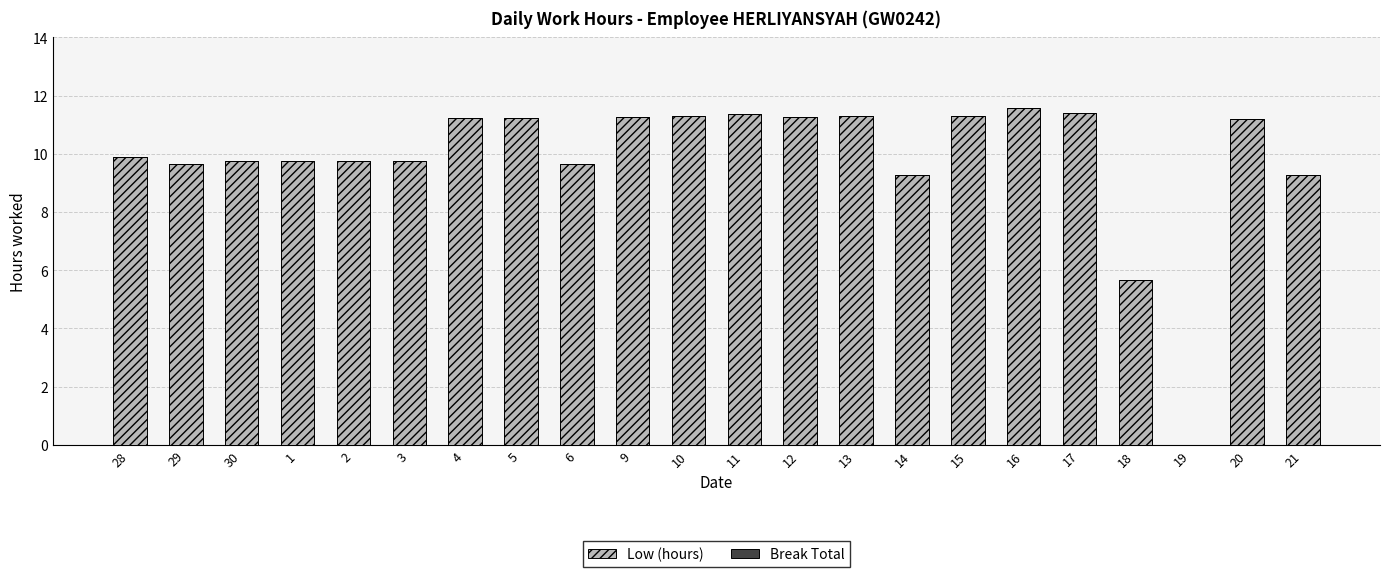

What is the sum of all values?

216.8